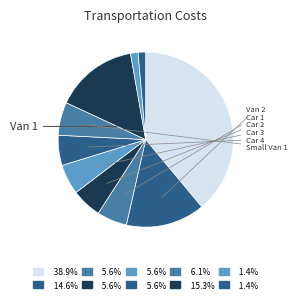

Count the number of slices in the pie.

10